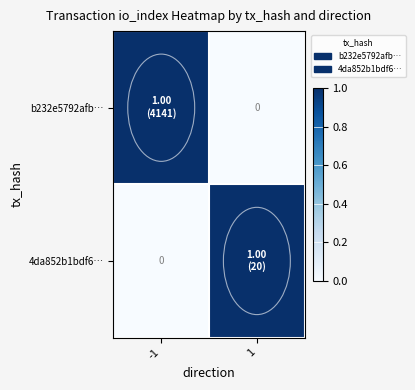

Which has a higher value, -1 or 1?

-1